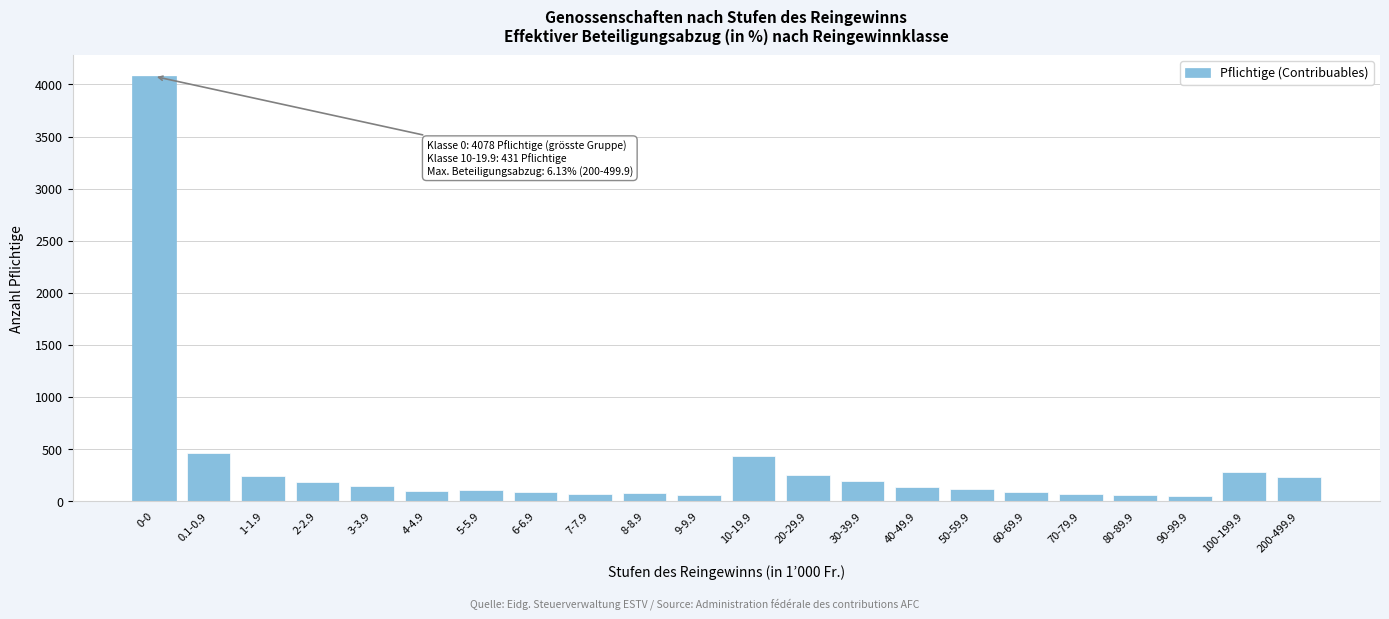

The value at 4-4.9 is 101. True or false?

True